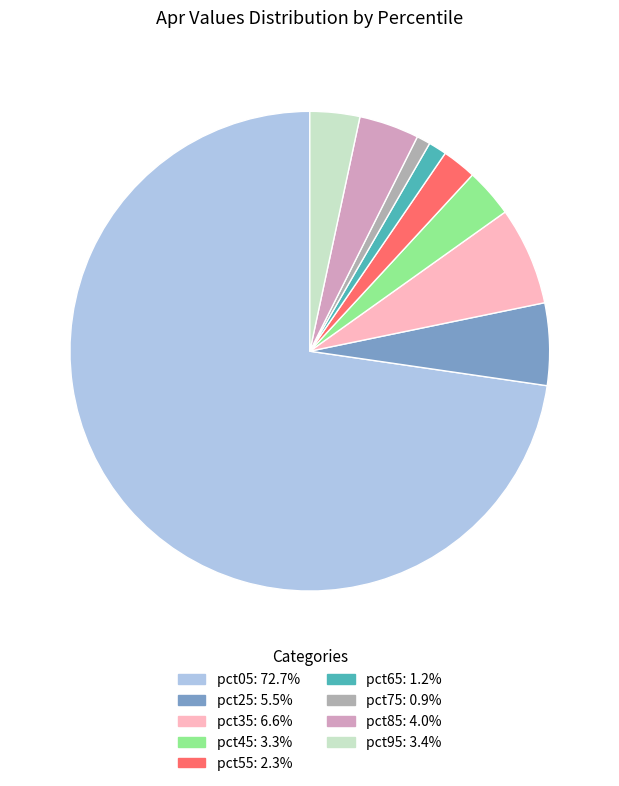

How many slices are in this pie chart?

9